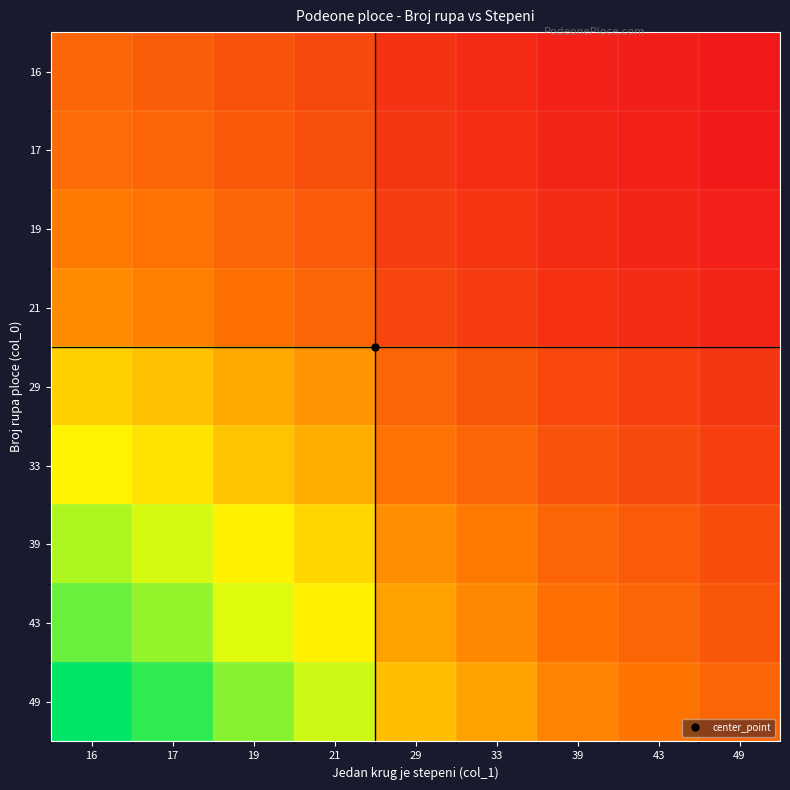

Reading left to right, what are all the values shown in this chart?

16: 16=1.0	17=0.9	19=0.8	21=0.8	29=0.6	33=0.5	39=0.4	43=0.4	49=0.3
17: 16=1.1	17=1.0	19=0.9	21=0.8	29=0.6	33=0.5	39=0.4	43=0.4	49=0.3
19: 16=1.2	17=1.1	19=1.0	21=0.9	29=0.7	33=0.6	39=0.5	43=0.4	49=0.4
21: 16=1.3	17=1.2	19=1.1	21=1.0	29=0.7	33=0.6	39=0.5	43=0.5	49=0.4
29: 16=1.8	17=1.7	19=1.5	21=1.4	29=1.0	33=0.9	39=0.7	43=0.7	49=0.6
33: 16=2.1	17=1.9	19=1.7	21=1.6	29=1.1	33=1.0	39=0.8	43=0.8	49=0.7
39: 16=2.4	17=2.3	19=2.1	21=1.9	29=1.3	33=1.2	39=1.0	43=0.9	49=0.8
43: 16=2.7	17=2.5	19=2.3	21=2.0	29=1.5	33=1.3	39=1.1	43=1.0	49=0.9
49: 16=3.1	17=2.9	19=2.6	21=2.3	29=1.7	33=1.5	39=1.3	43=1.1	49=1.0